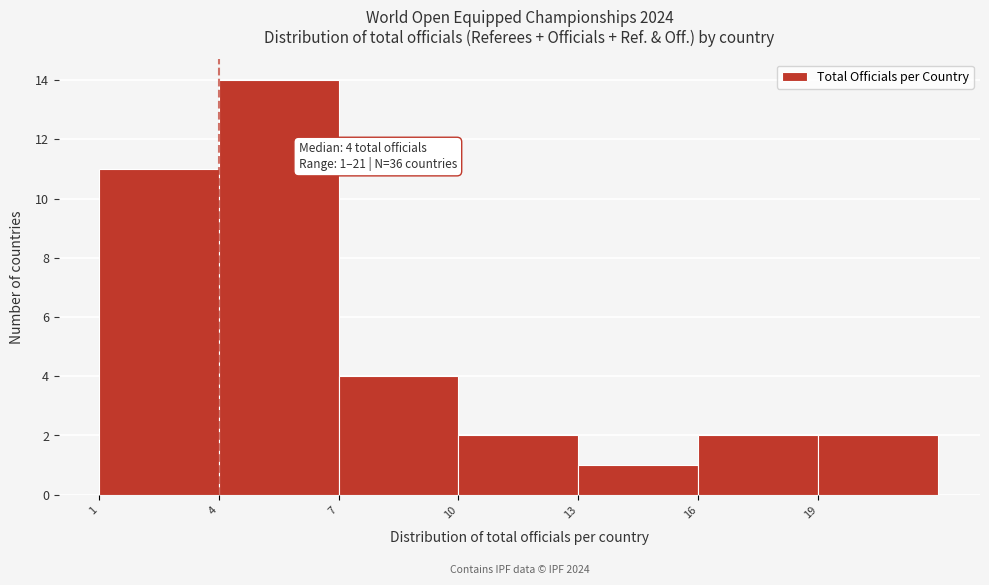

Which range on the x-axis has the tallest bar?

4 to 7